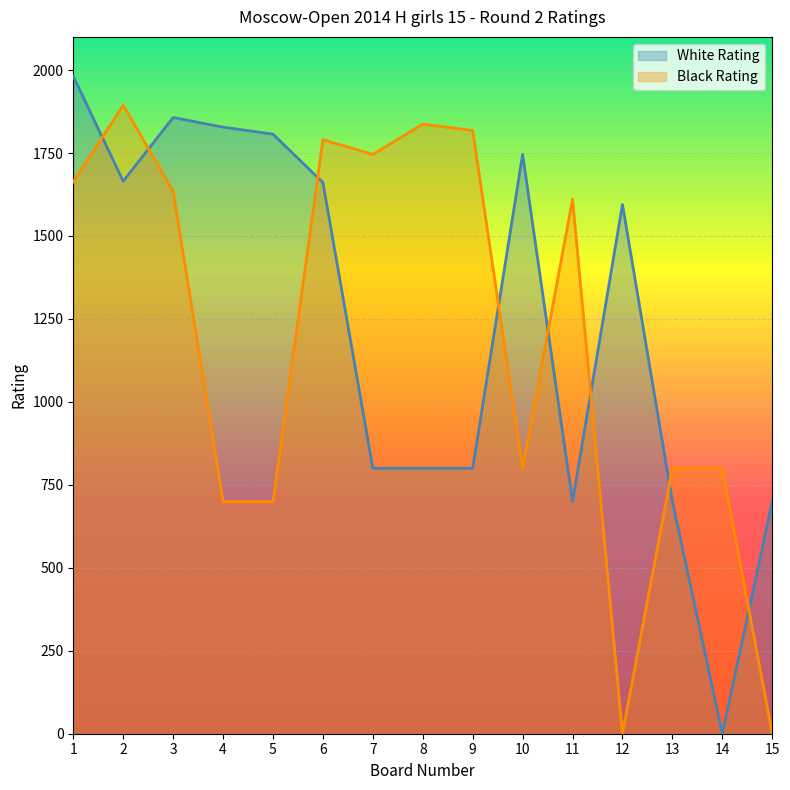

Does the chart display data point markers on the line(s)?

No